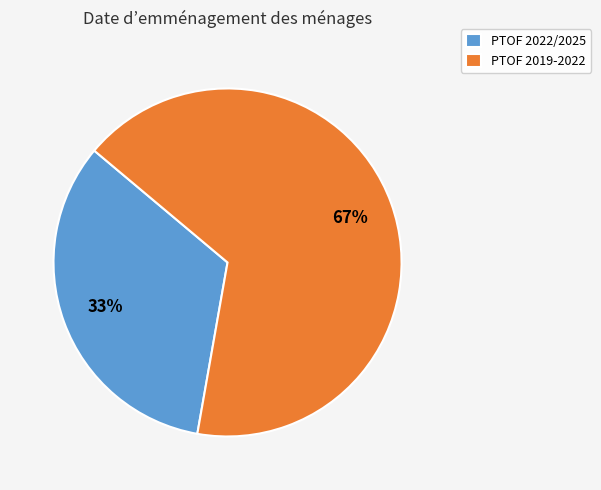

To the nearest percent, what is the average slice percentage?

50%